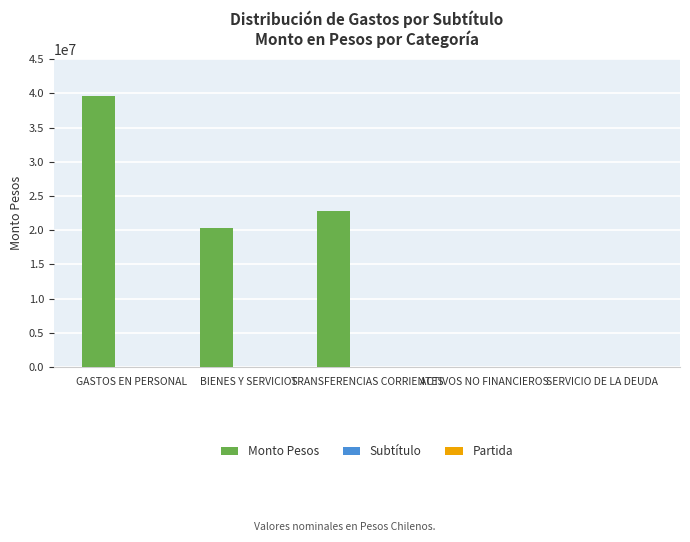

Which series has the largest total across all categories?

Monto Pesos